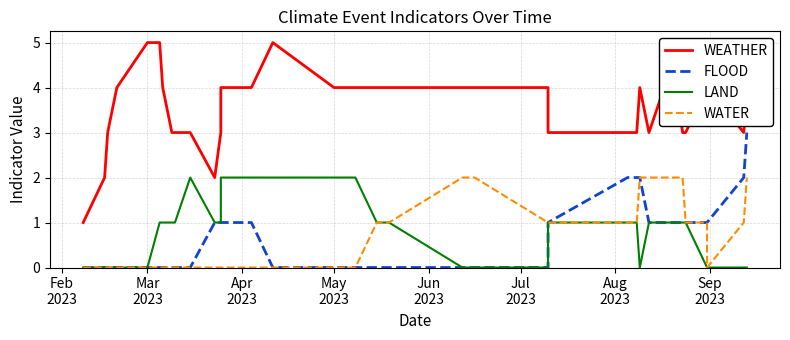

True or false: WATER has more than 0 points higher than both neighbors.

False